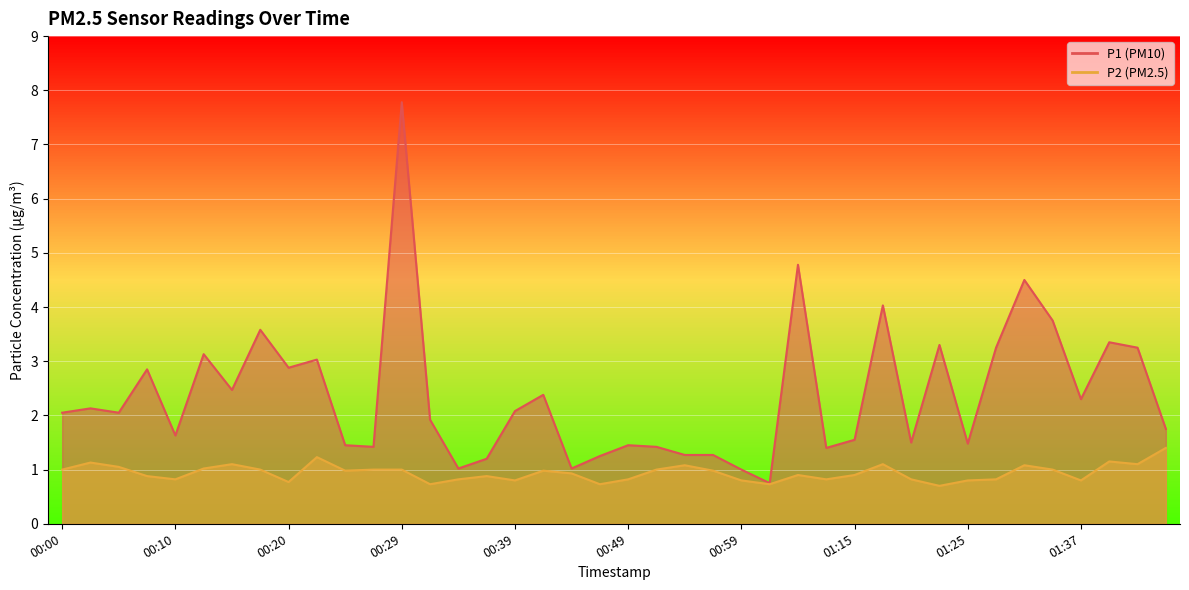

What is the label of the 18th point from the right?

00:54